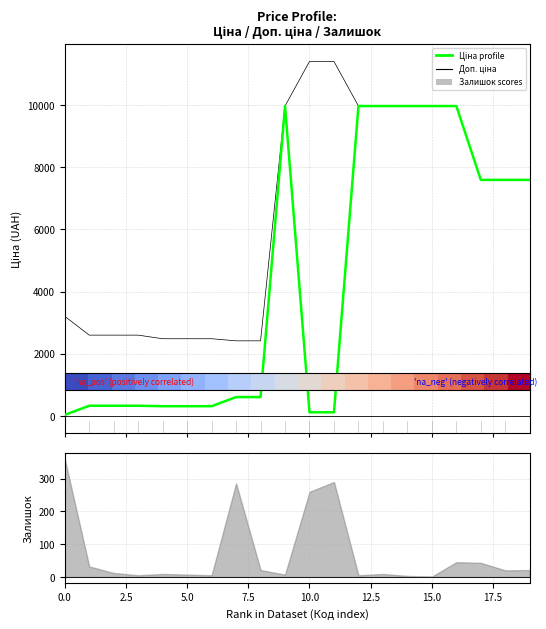

How many values in the Ціна (profile) series are below 603?

9